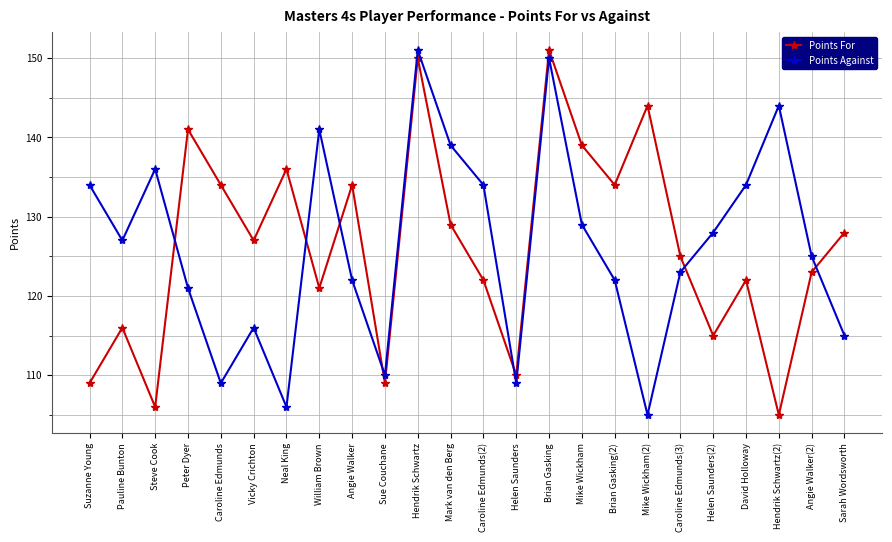

What is the greatest value displayed?

151